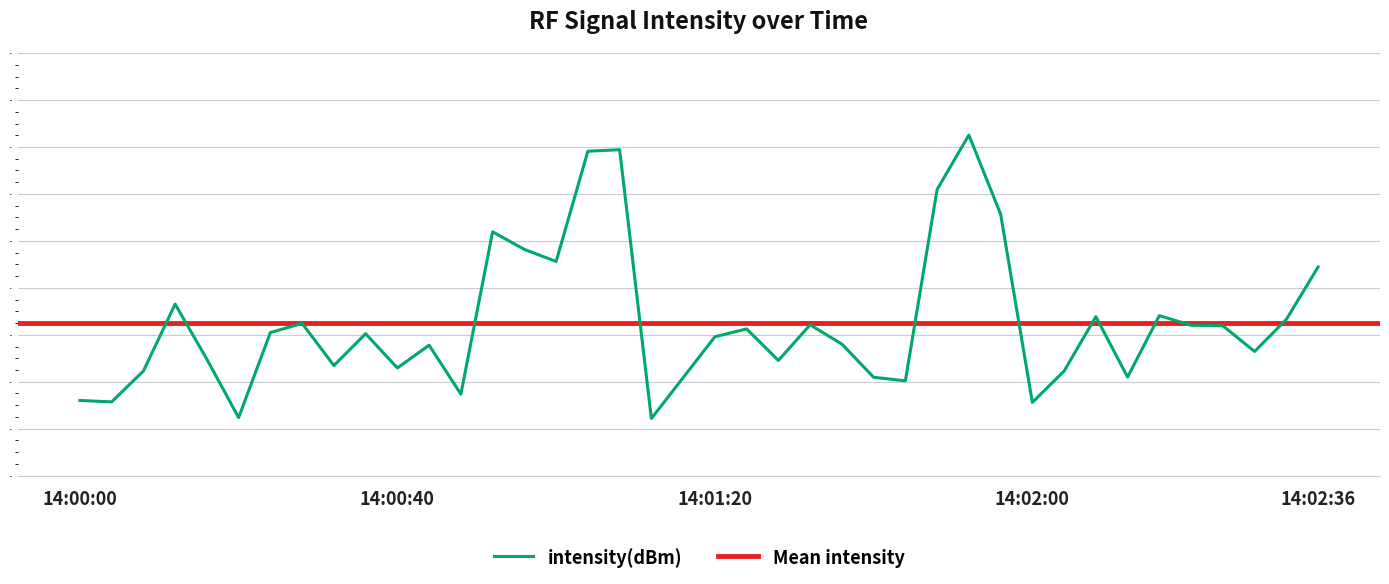

Is it true that intensity(dBm) equals -127.1 at 14:02:36?

True